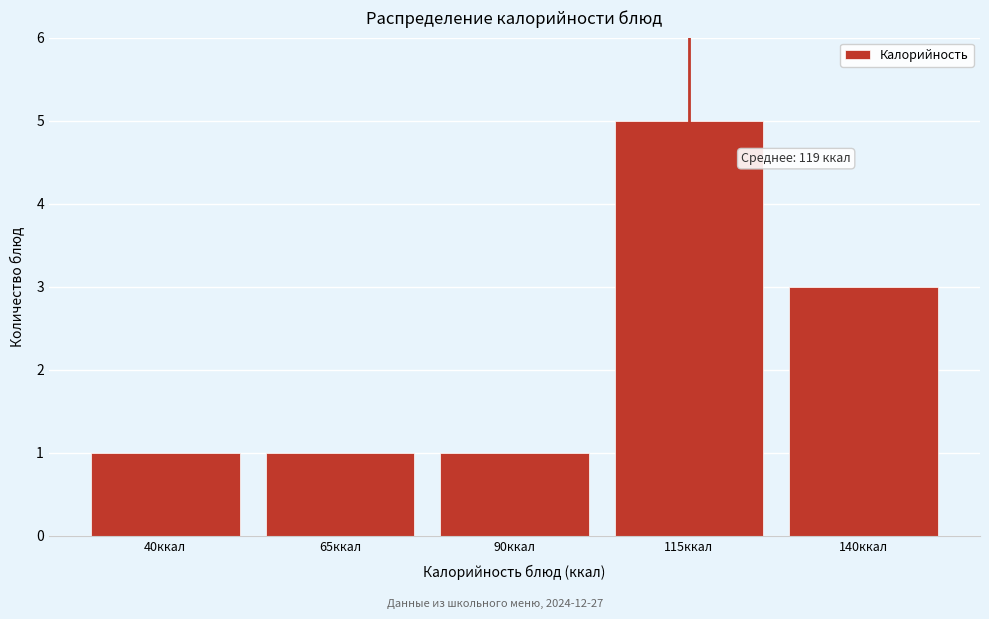

Reading left to right, list all the values displayed in this chart.

40ккал=1	65ккал=1	90ккал=1	115ккал=5	140ккал=3